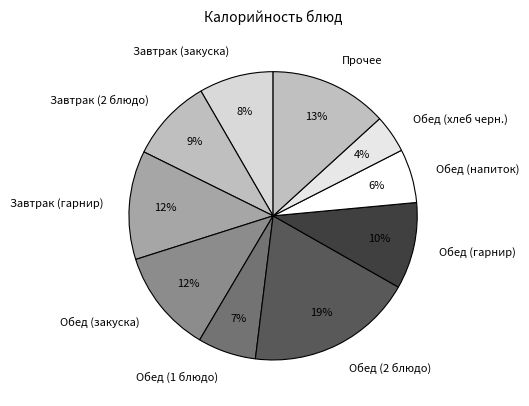

Which category has the smallest portion of the pie?

Обед (хлеб черн.)